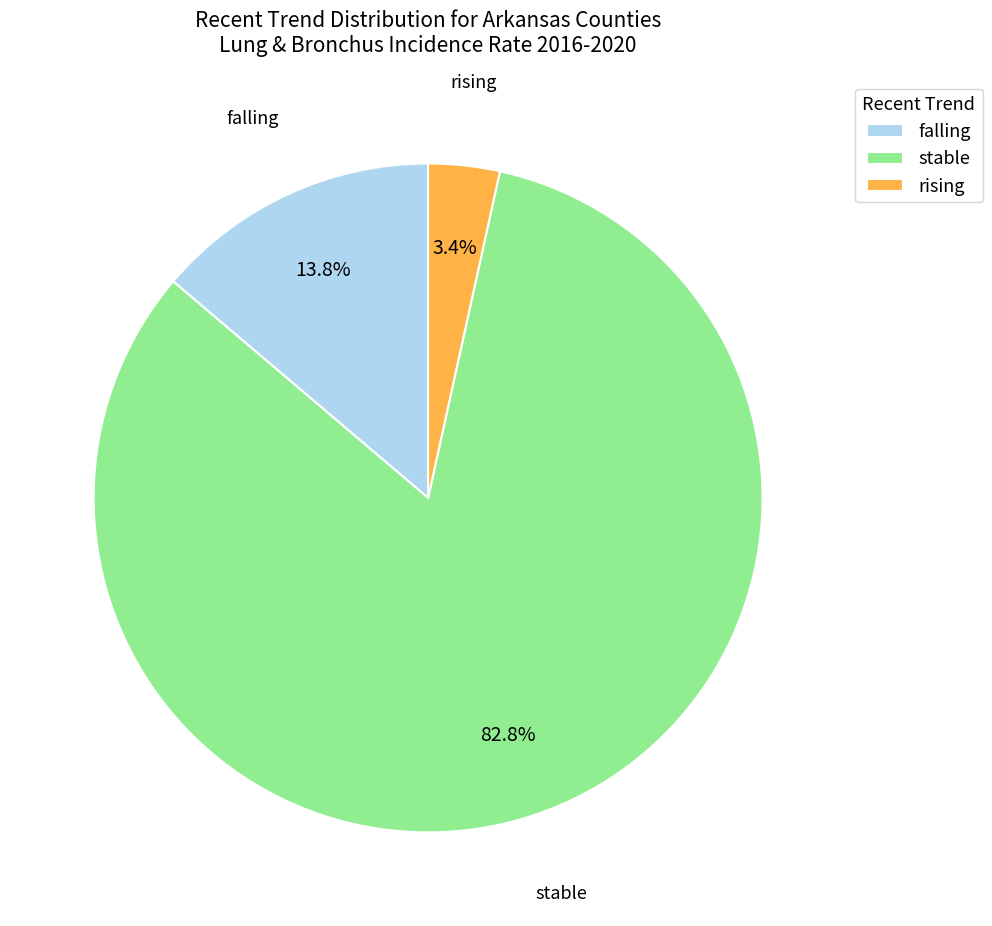

Rank the categories by value from highest to lowest.

stable, falling, rising